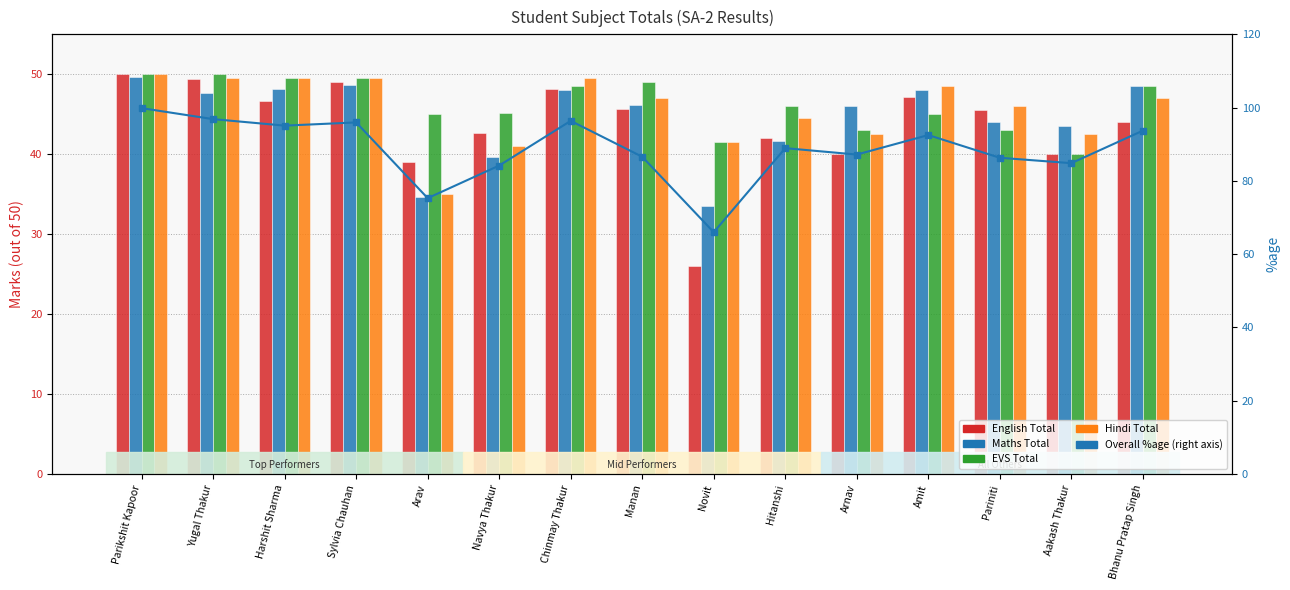

Between Parikshit Kapoor and Chinmay Thakur, which series saw the biggest shift?

Overall %age